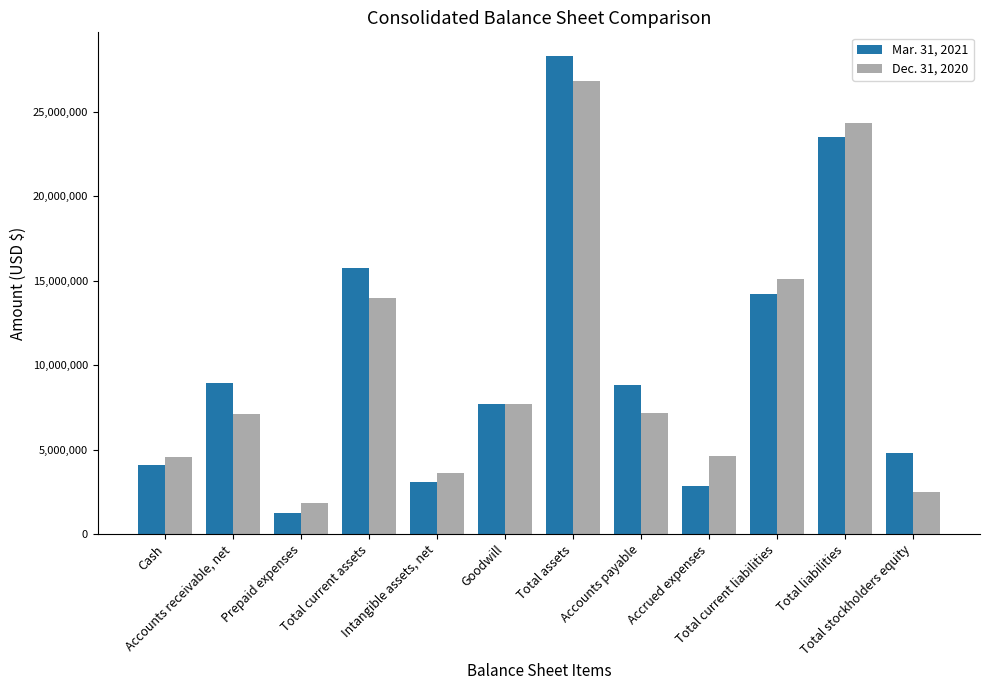

What is the average value of the Dec. 31, 2020 series?

9936018